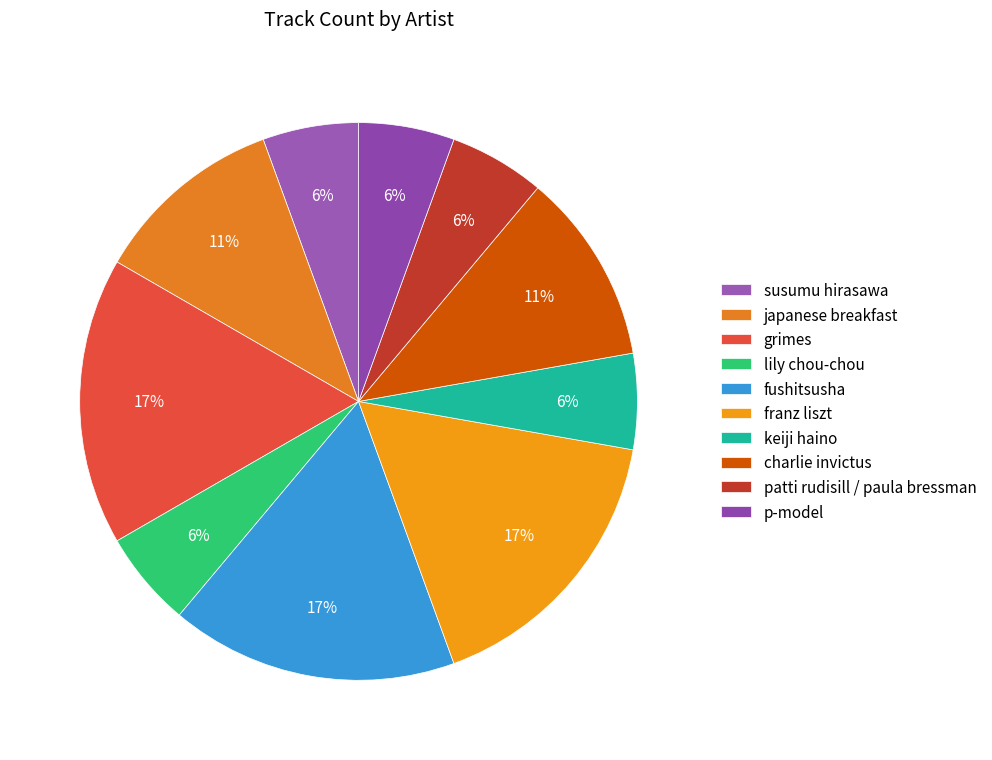

How many segments does this pie chart have?

10